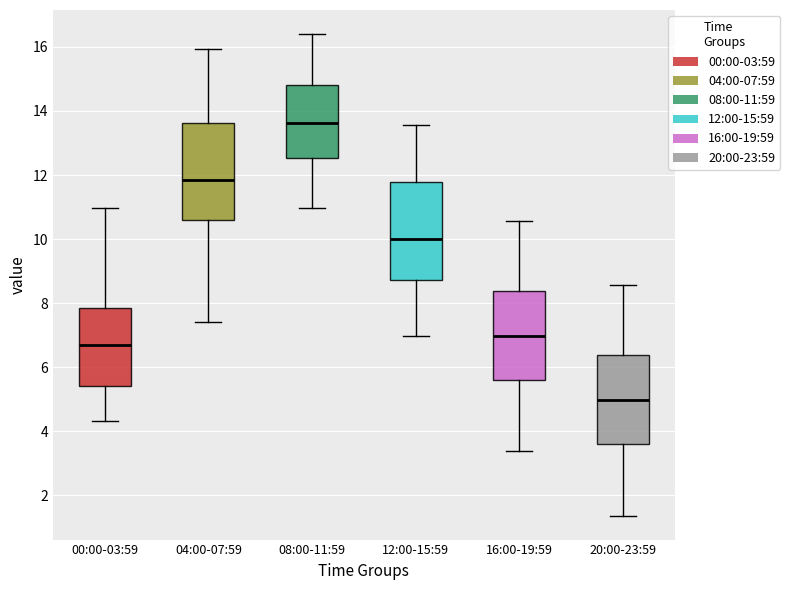

Reading left to right, read every box against the y-axis: the position of its median line, the range the box covers, and the ends of its whiskers. The values are not printed on the chart, so give them approximately, as read against the axis.

00:00-03:59: median 6.6, box 5.4 to 7.8, whiskers 4.4 to 11.0
04:00-07:59: median 11.8, box 10.6 to 13.6, whiskers 7.4 to 16.0
08:00-11:59: median 13.6, box 12.6 to 14.8, whiskers 11.0 to 16.4
12:00-15:59: median 10.0, box 8.8 to 11.8, whiskers 7.0 to 13.6
16:00-19:59: median 7.0, box 5.6 to 8.4, whiskers 3.4 to 10.6
20:00-23:59: median 5.0, box 3.6 to 6.4, whiskers 1.4 to 8.6